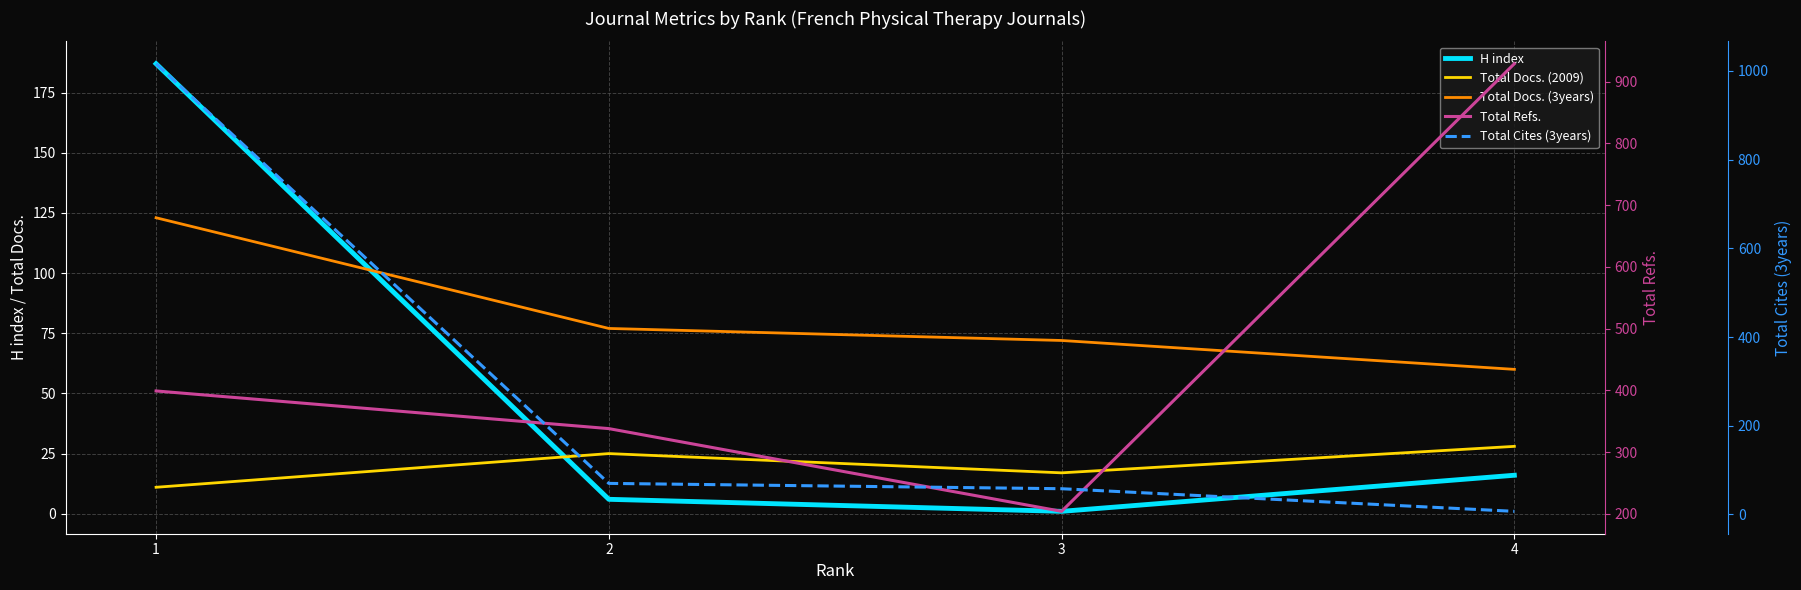

What is the value of the Total Refs. point at the 4th from the left?

929